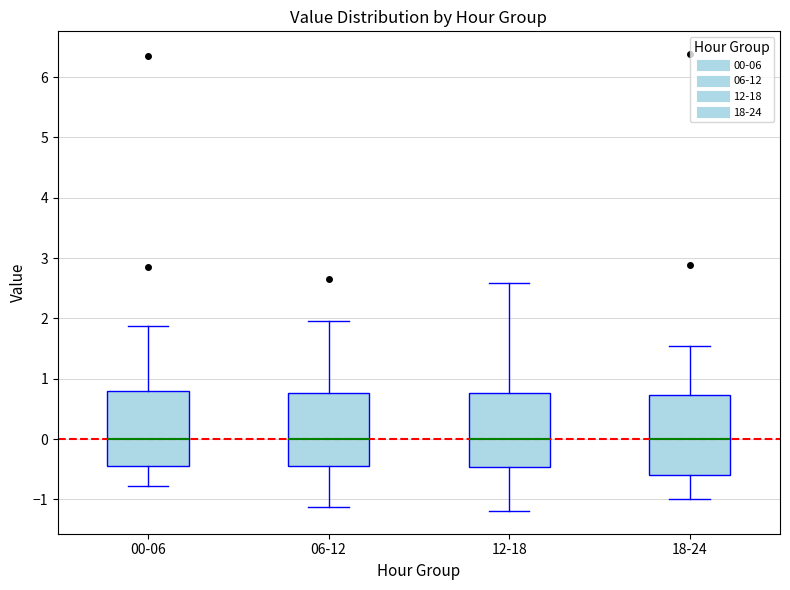

Reading left to right, read every box against the y-axis: the position of its median line, the range the box covers, and the ends of its whiskers. The values are not printed on the chart, so give them approximately, as read against the axis.

00-06: median 0.0, box -0.4 to 0.8, whiskers -0.8 to 1.9
06-12: median 0.0, box -0.4 to 0.8, whiskers -1.1 to 2.0
12-18: median 0.0, box -0.5 to 0.8, whiskers -1.2 to 2.6
18-24: median 0.0, box -0.6 to 0.7, whiskers -1.0 to 1.6